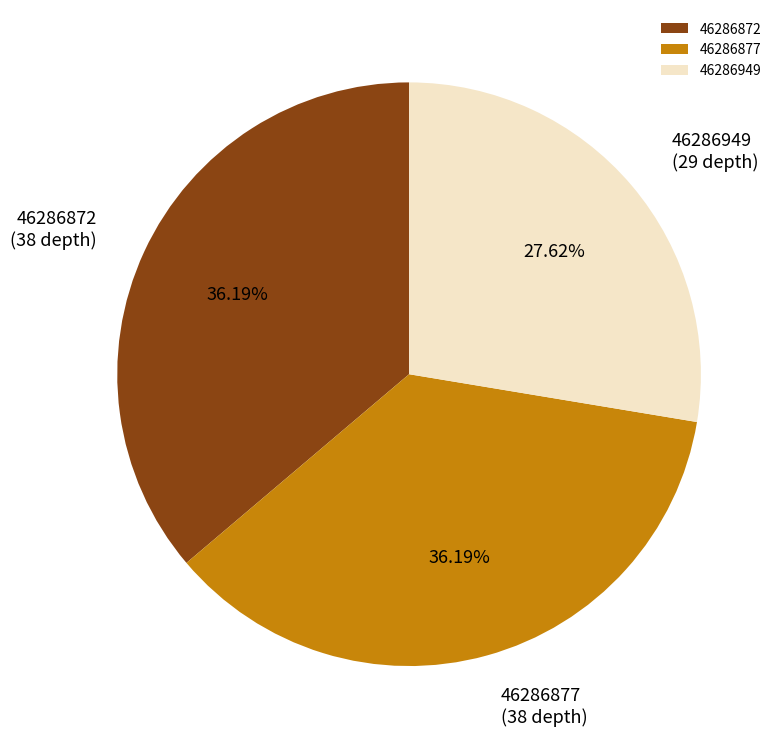

Which category has the smallest portion of the pie?

46286949